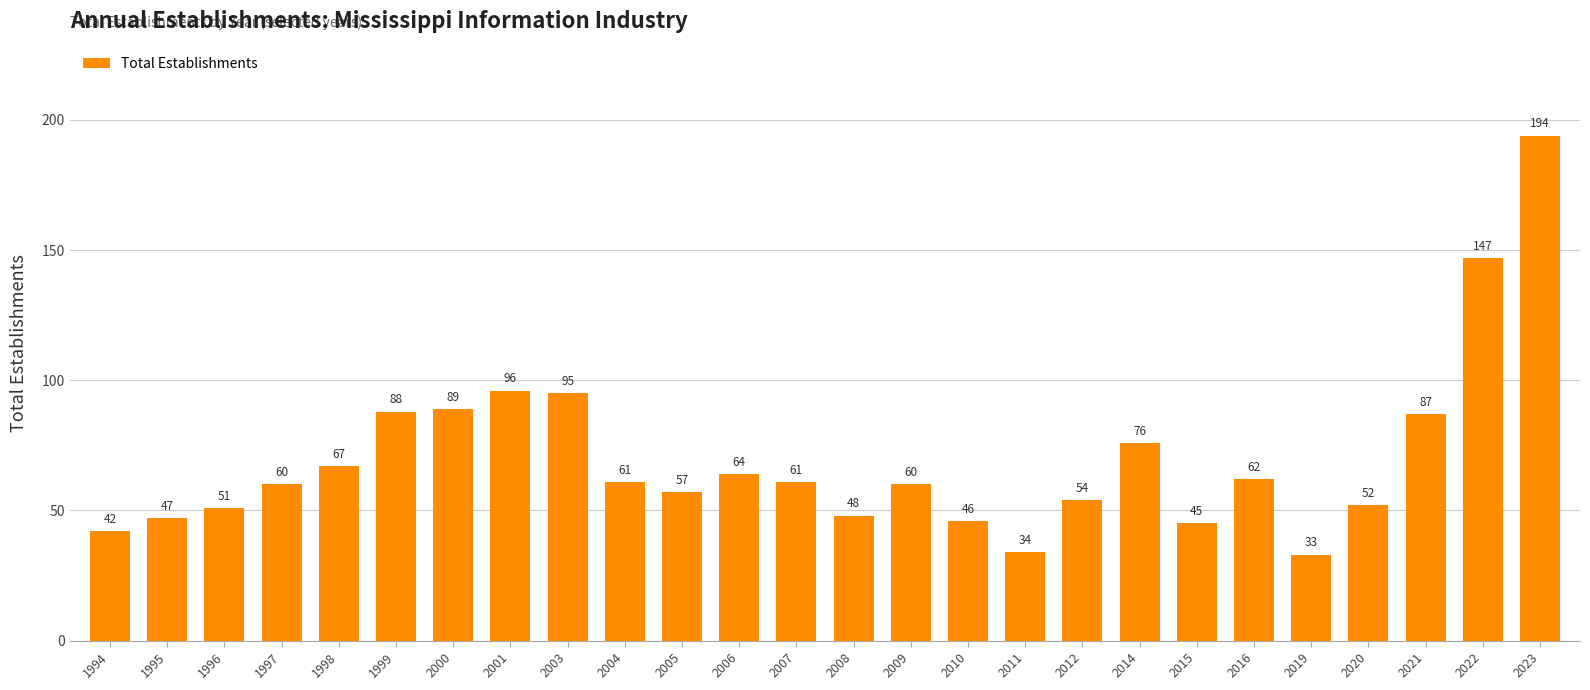

The chart shows a value of 61 at 2007. True or false?

True